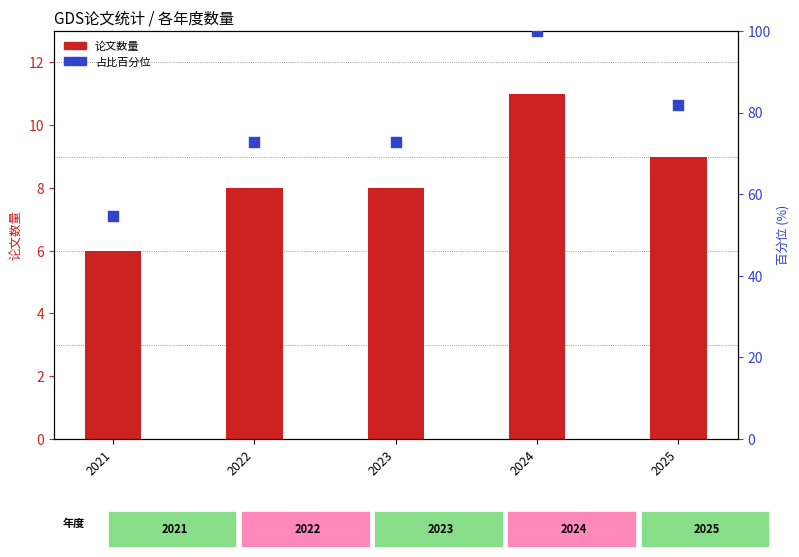

What is the total value across all series at 2023?

80.7